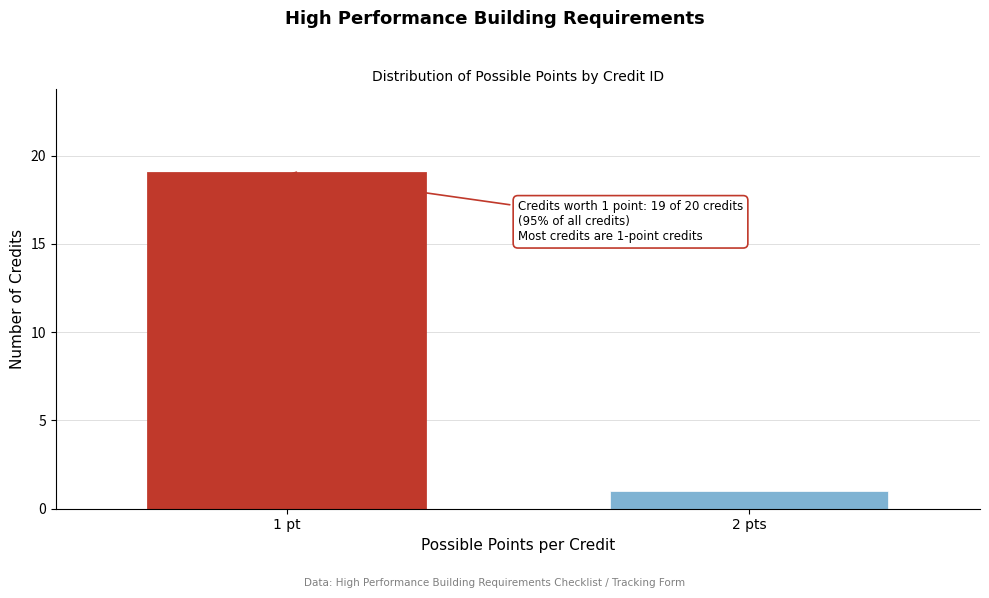

Reading left to right, transcribe all the data shown in this chart.

19	1